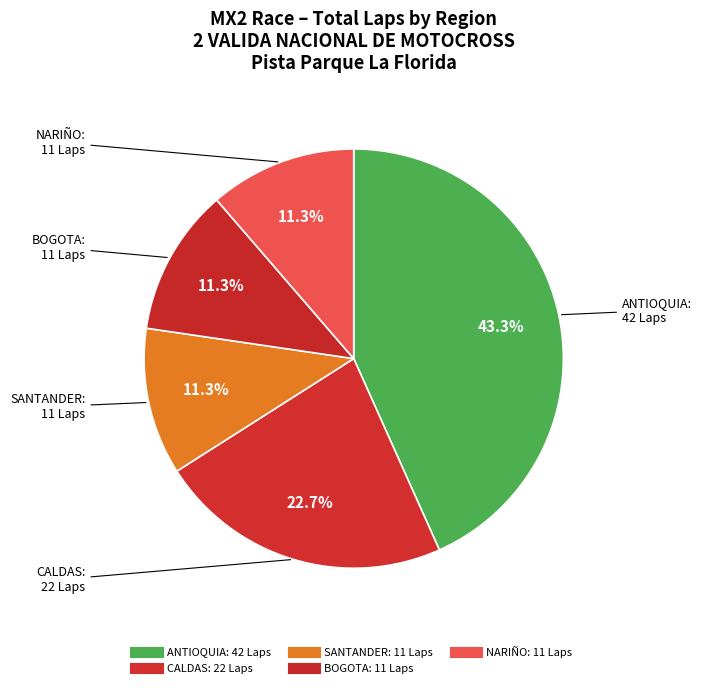

How many segments does this pie chart have?

5